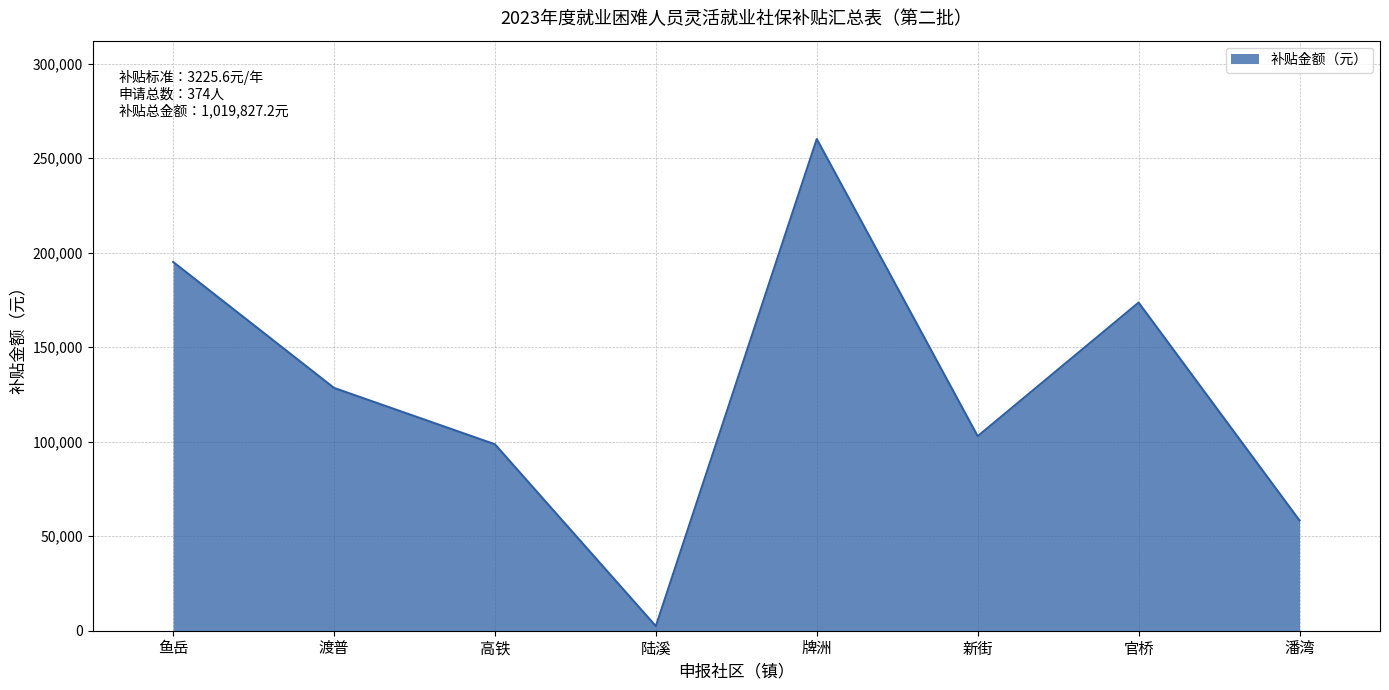

Between 鱼岳 and 陆溪, which is larger?

鱼岳